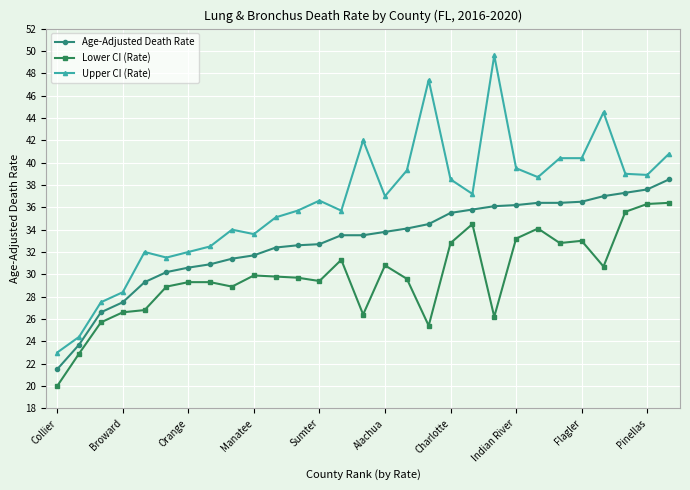

What is the sum of all Age-Adjusted Death Rate values?

953.8